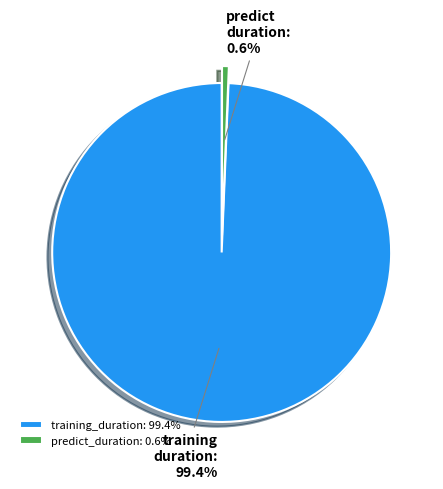

What percentage is the training_duration slice, to the nearest percent?

99%